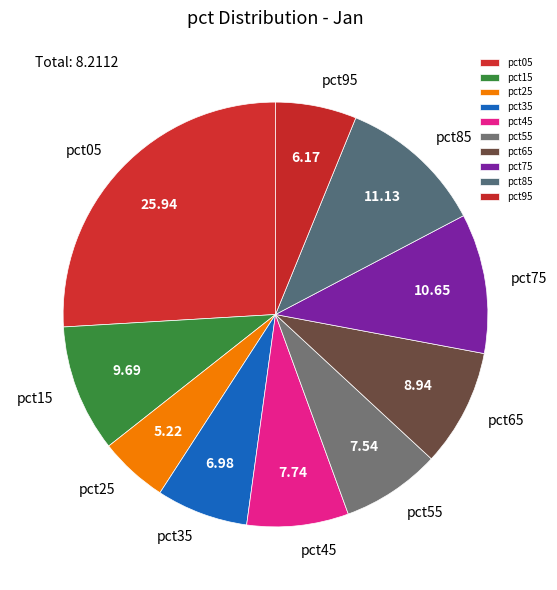

How many segments does this pie chart have?

10